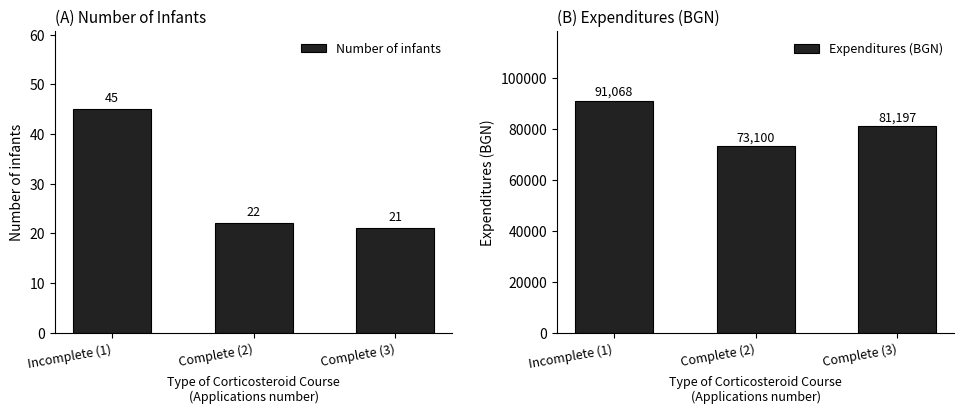

How many groups of bars are there?

3